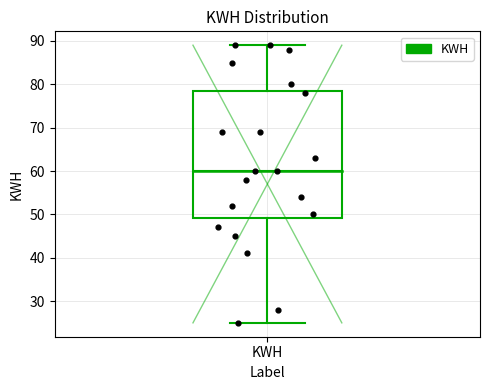

Transcribe this box plot: give where the median line is, the range the box spans, and where the two whiskers end, as read against the y-axis. The values are not printed on the chart, so give them approximately, as read against the axis.

median 60, box 49 to 79, whiskers 25 to 89